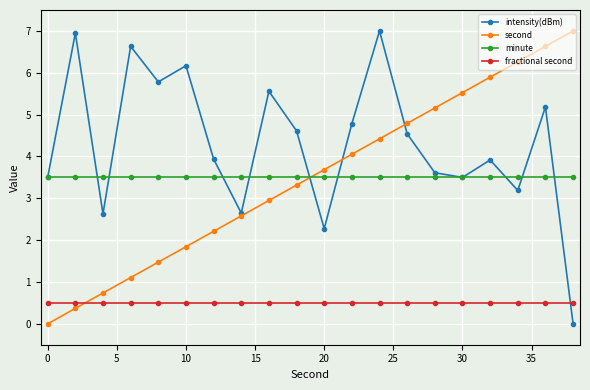

What is the greatest value displayed?

7.0